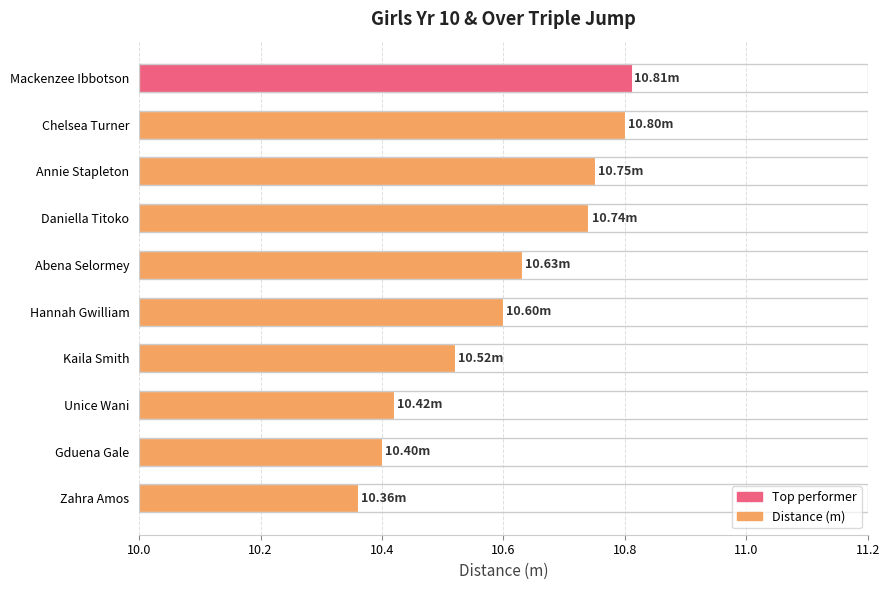

Are the bars grouped side by side (vs. stacked)?

No